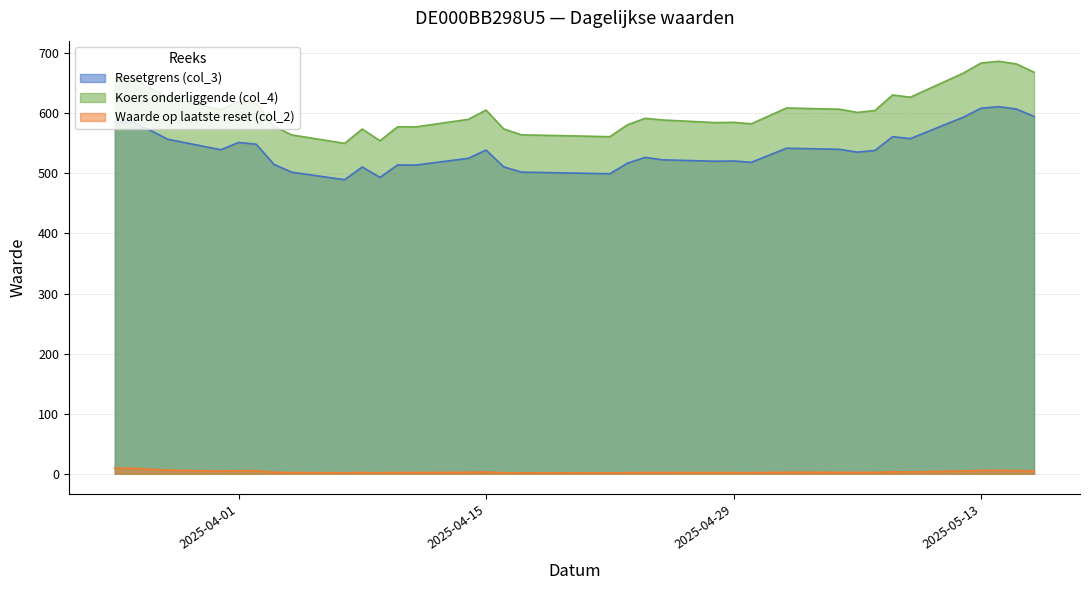

List the series in order of their peak value, lowest first.

Waarde op laatste reset (col_2), Resetgrens (col_3), Koers onderliggende (col_4)